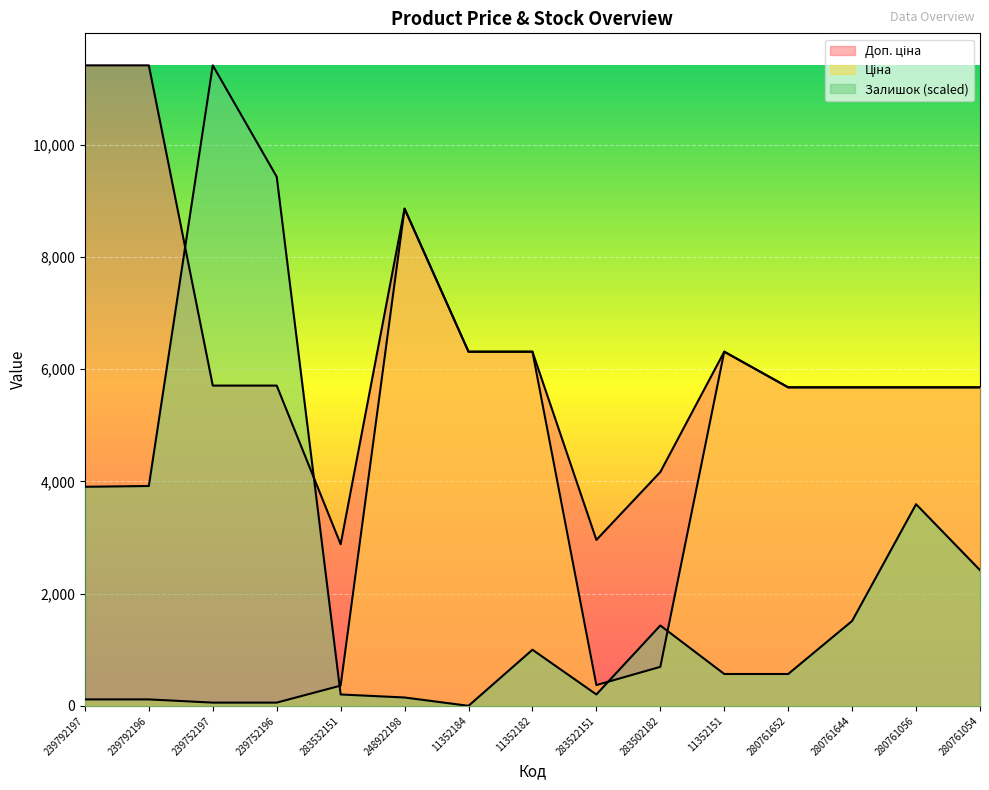

True or false: Ціна has more than 2 points higher than both neighbors.

False